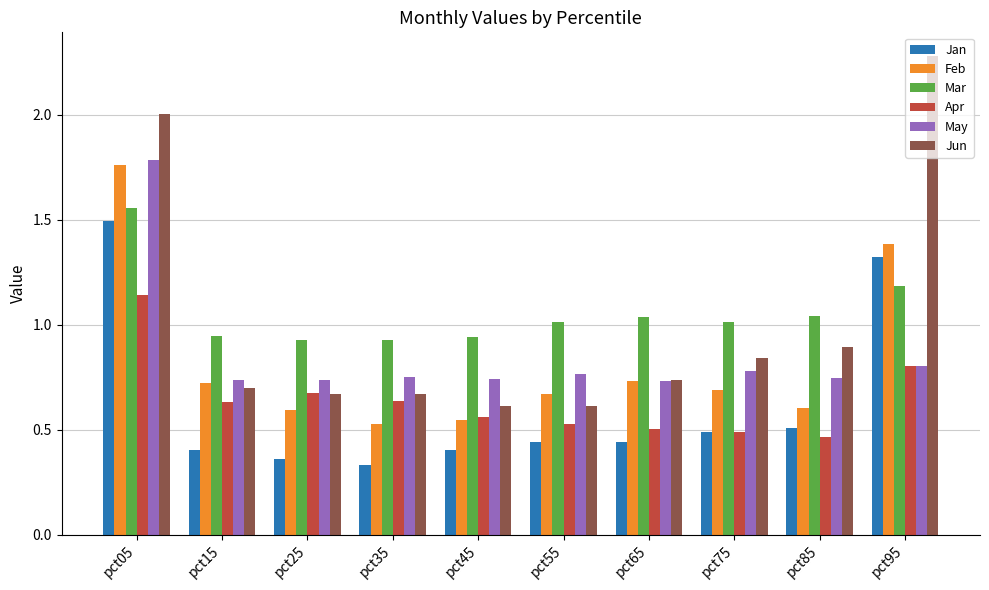

How many data points does each series have?

10